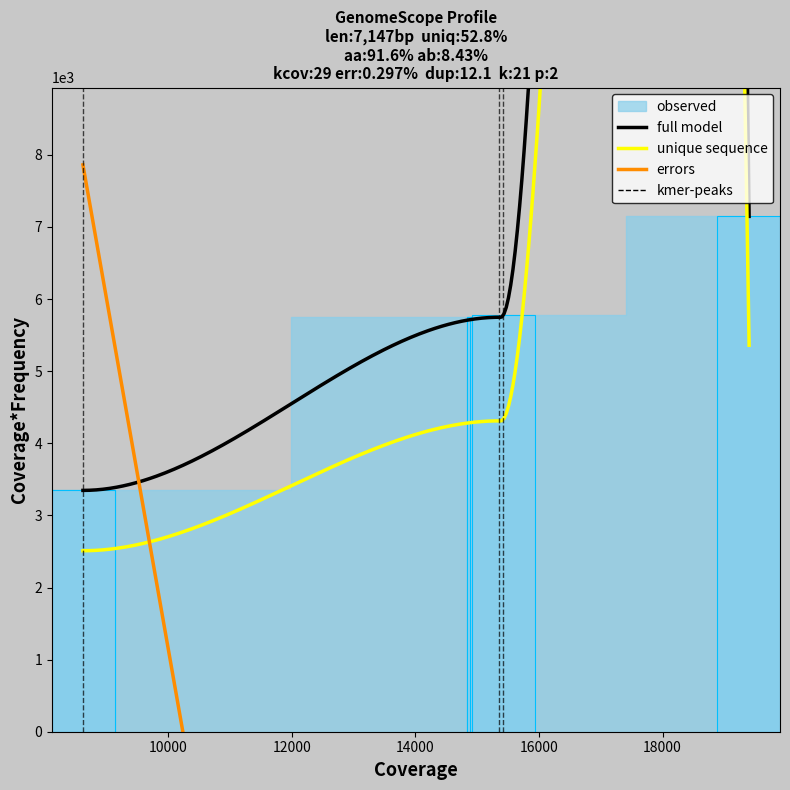

True or false: the data shows 3347 at 8620.

True